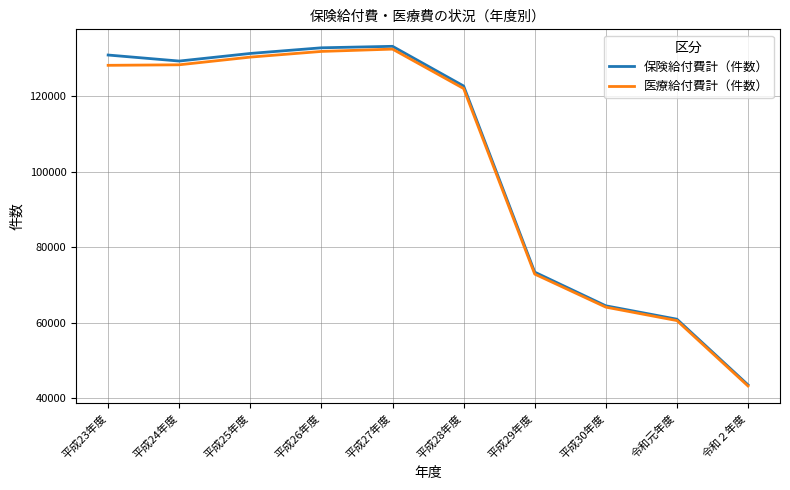

Is the value of 医療給付費計（件数） at 令和元年度 greater than the value of 保険給付費計（件数） at 平成29年度?

No